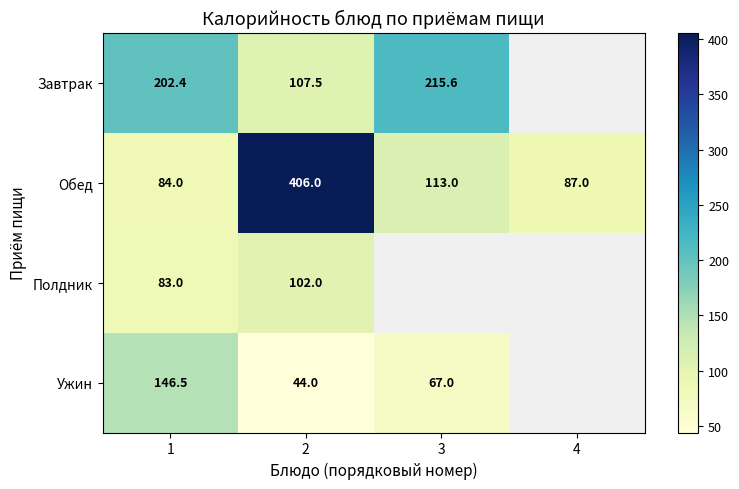

How many data points does each series have?

4